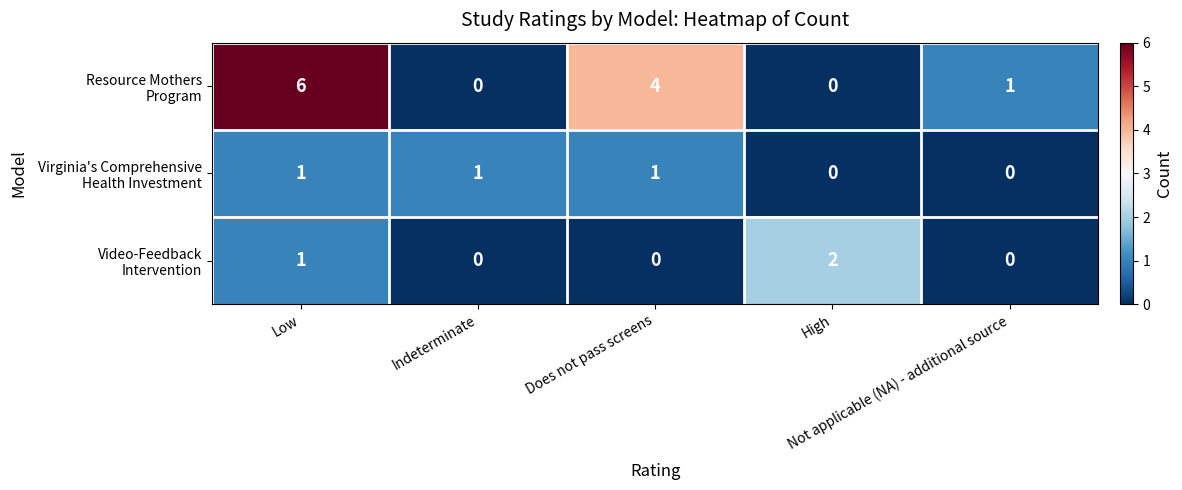

At how many categories does at least one series exceed 0?

5